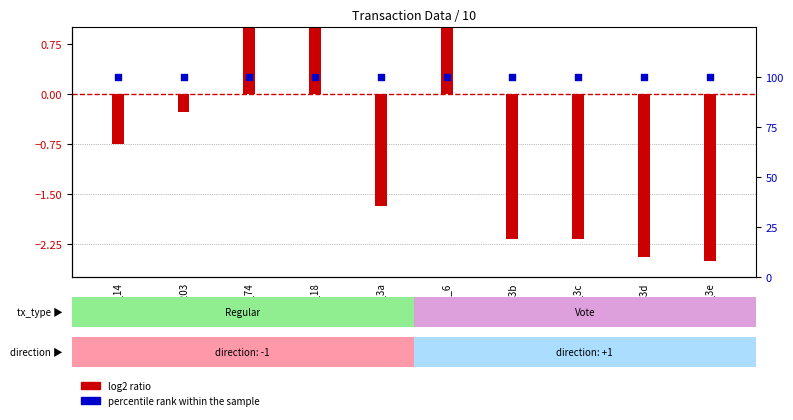

Which series has the widest spread of Y values?

log2 ratio